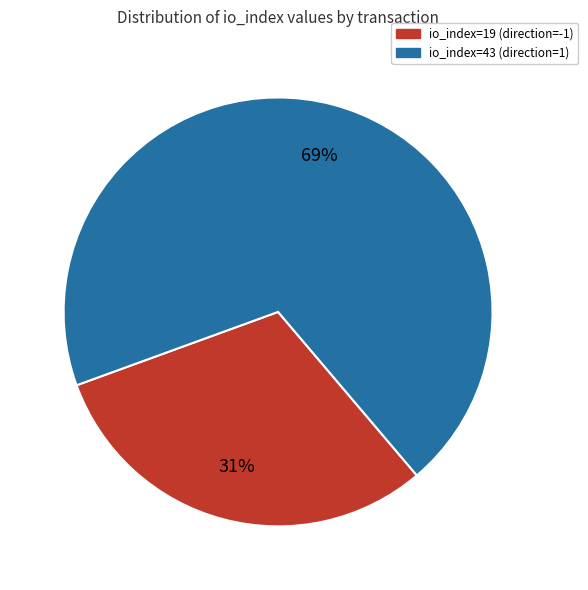

The io_index=19 (direction=-1) slice represents 31% of the pie. True or false?

True